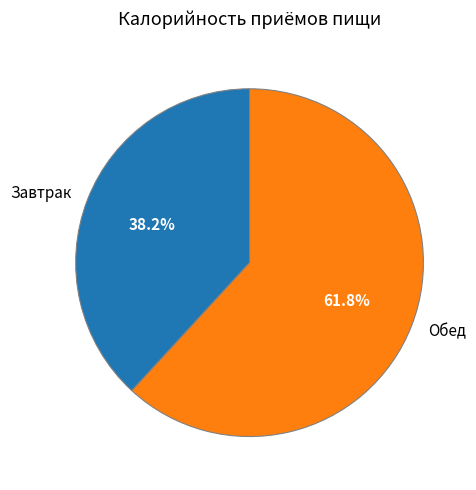

Between Завтрак and Обед, which is larger?

Обед